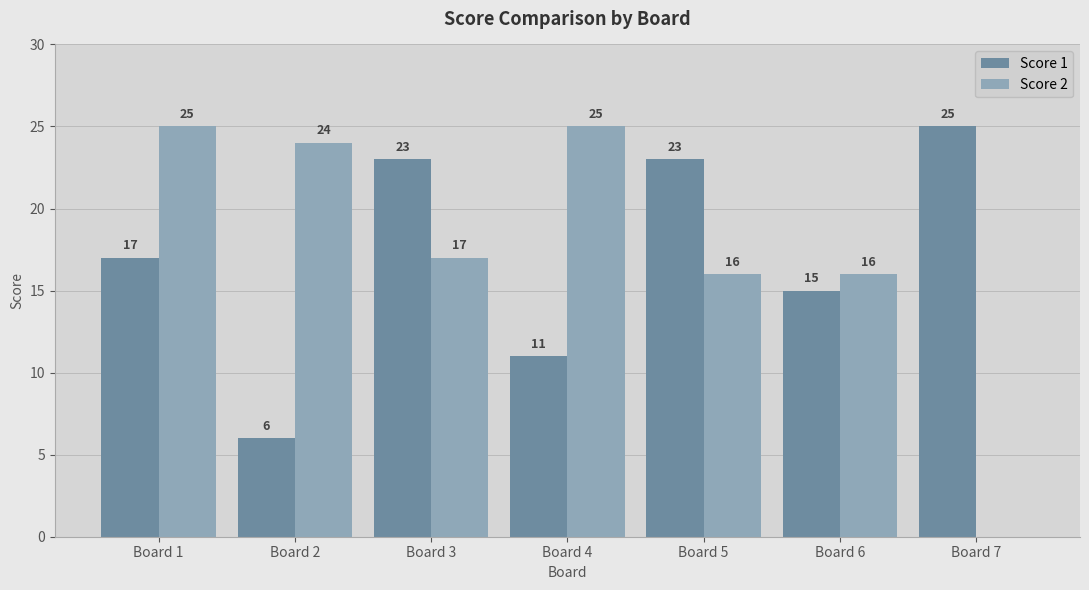

The value of Score 1 at Board 5 is 9. True or false?

False